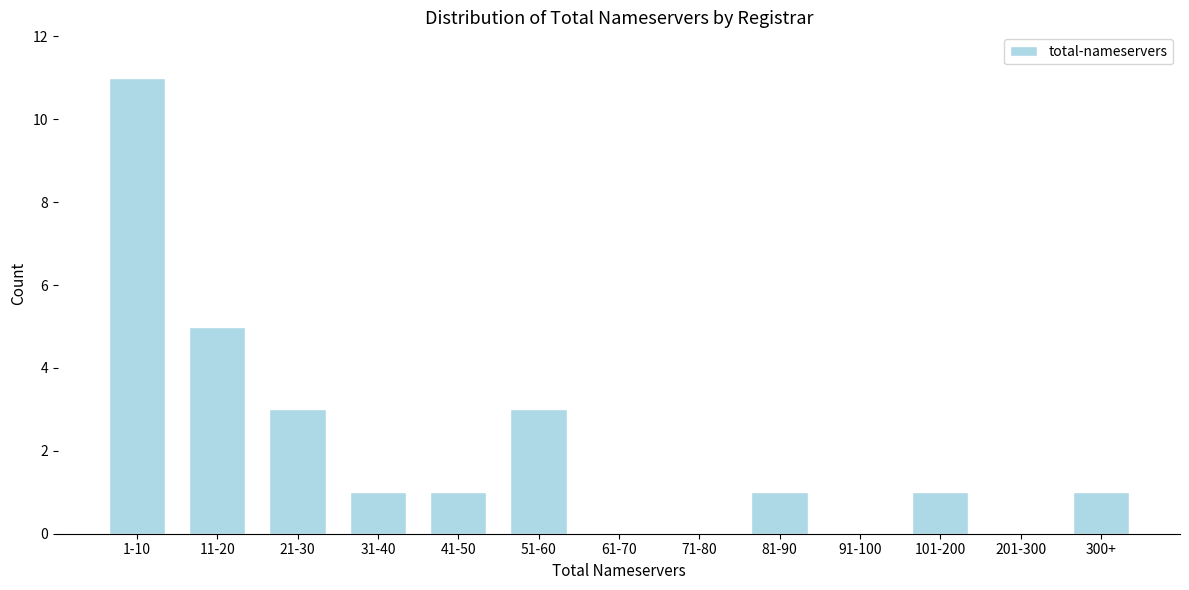

Reading right to left, transcribe all the data shown in this chart.

300+=1	201-300=0	101-200=1	91-100=0	81-90=1	71-80=0	61-70=0	51-60=3	41-50=1	31-40=1	21-30=3	11-20=5	1-10=11